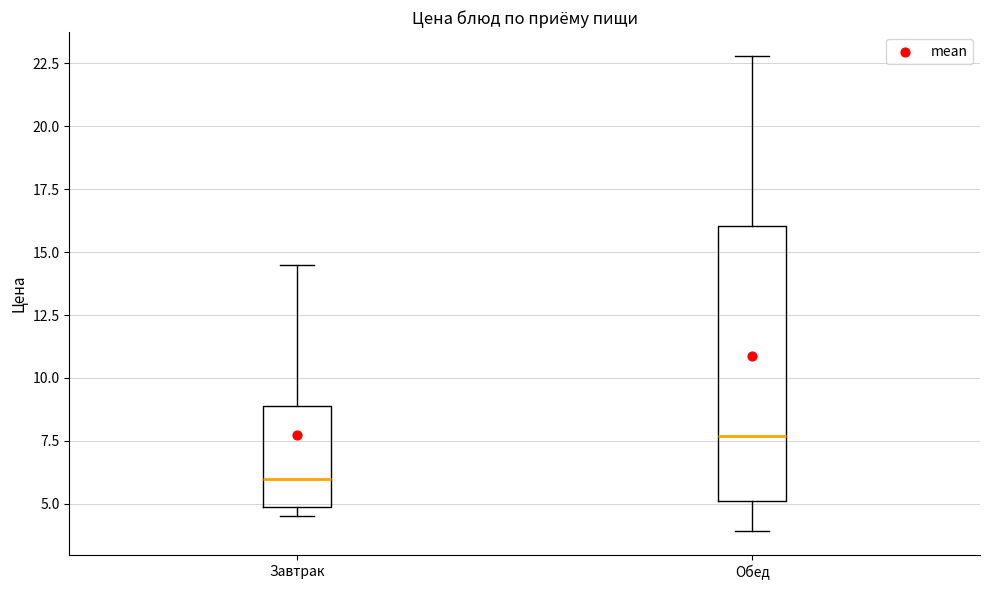

Where does the upper whisker of the box for Завтрак end on the y-axis? The values are not printed on the chart, so give them approximately, as read against the axis.

14.5